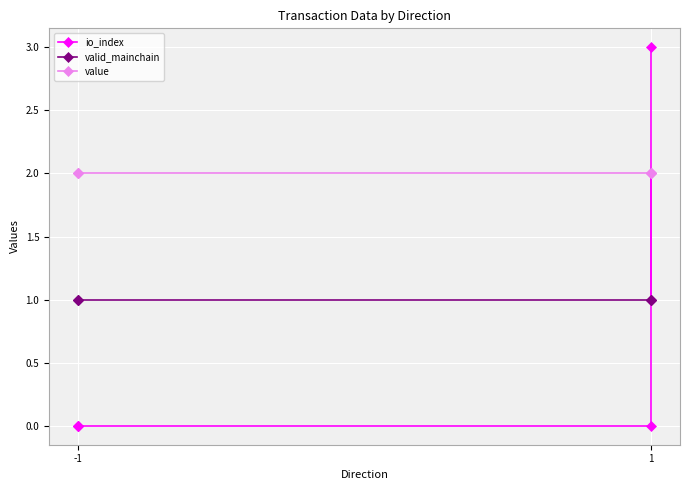

True or false: value and io_index cross at least once.

True